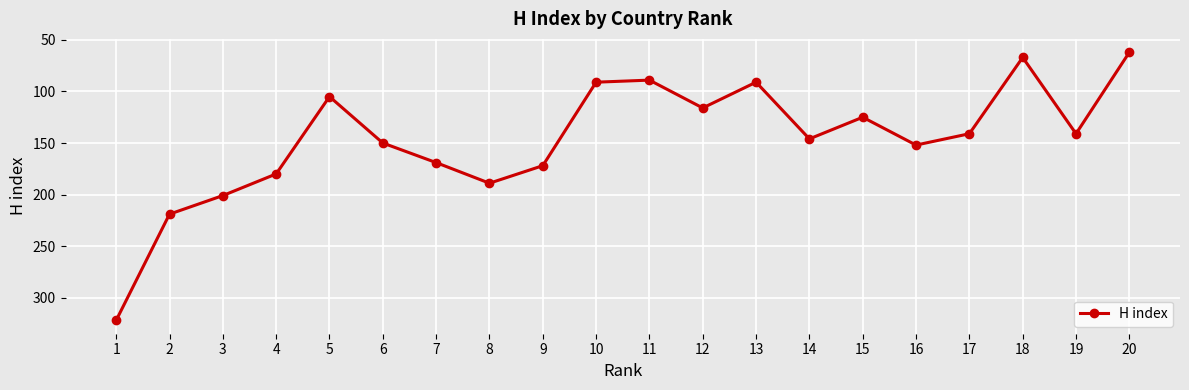

What is the average value?

146